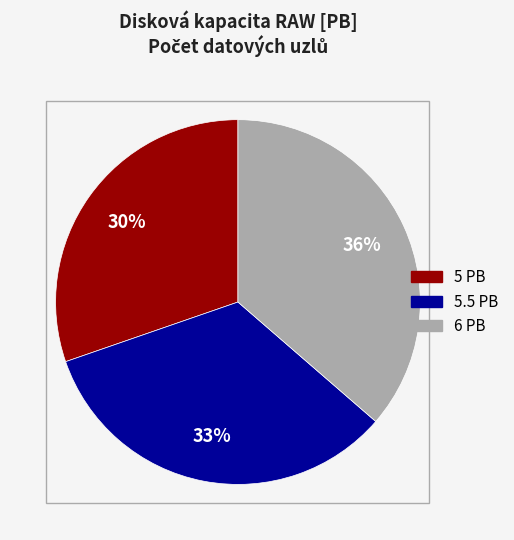

Is there a majority slice in this chart?

No